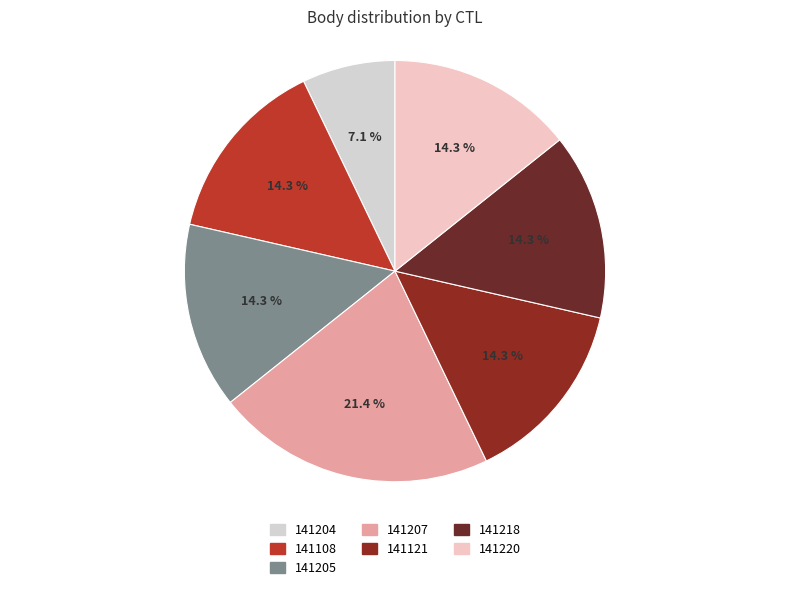

Rank the categories by value from highest to lowest.

141207, 141108, 141205, 141121, 141218, 141220, 141204